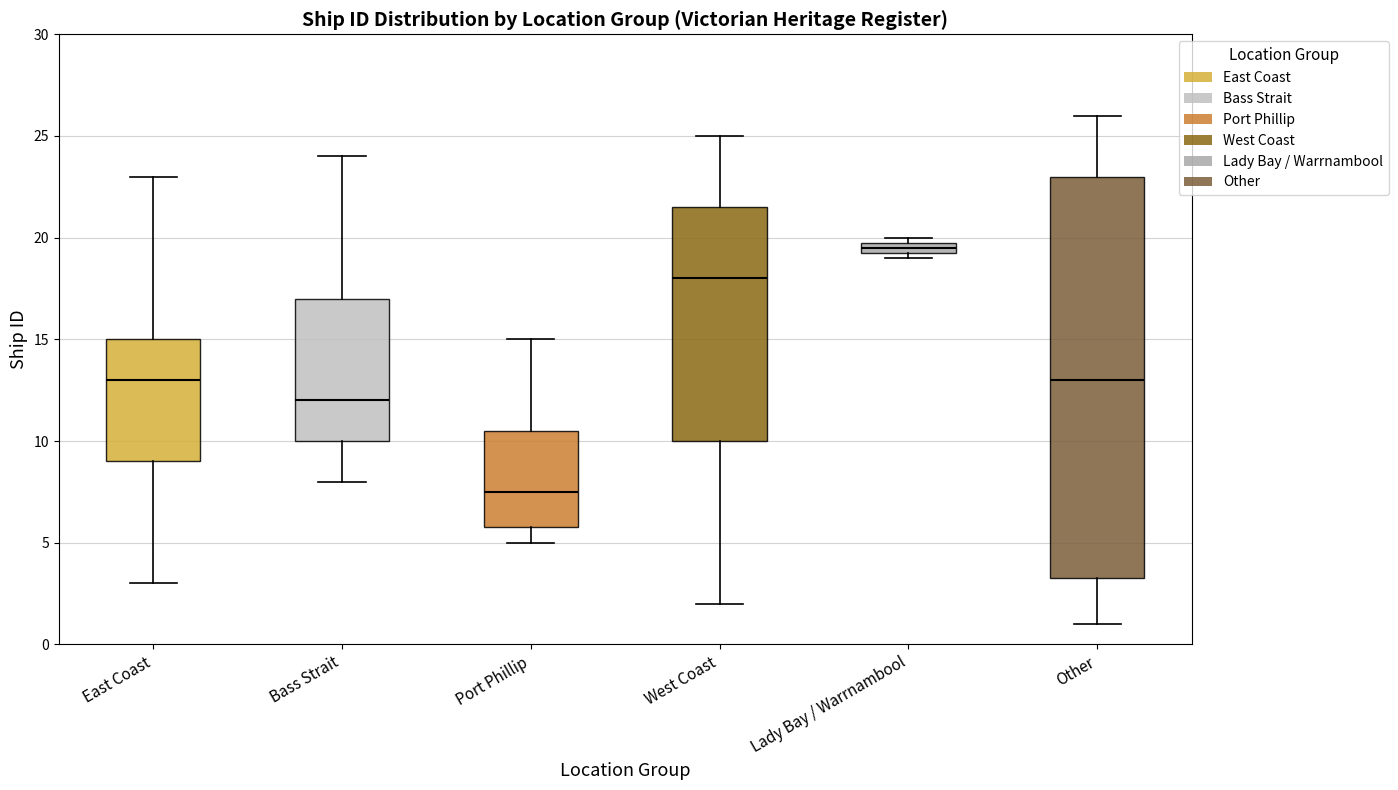

Which box is the tallest, from its lower edge to its upper edge?

Other